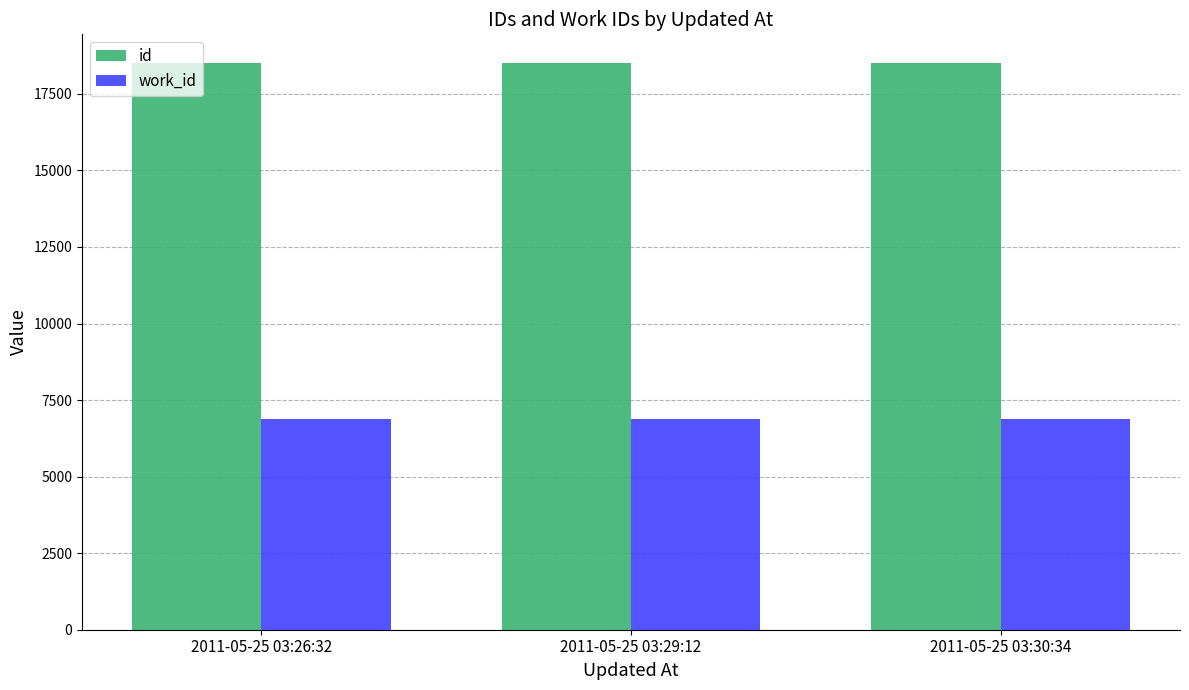

Rank the series at 2011-05-25 03:29:12 from highest to lowest value.

id, work_id